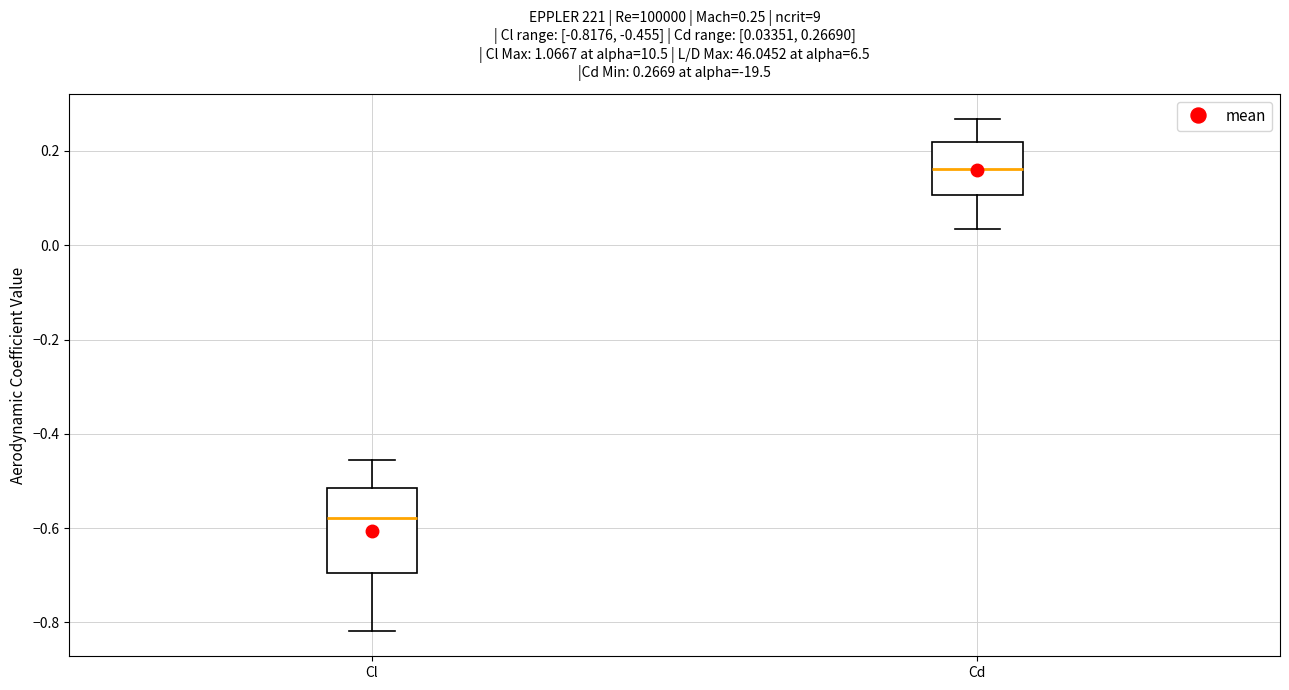

Which box's median line is the highest?

Cd